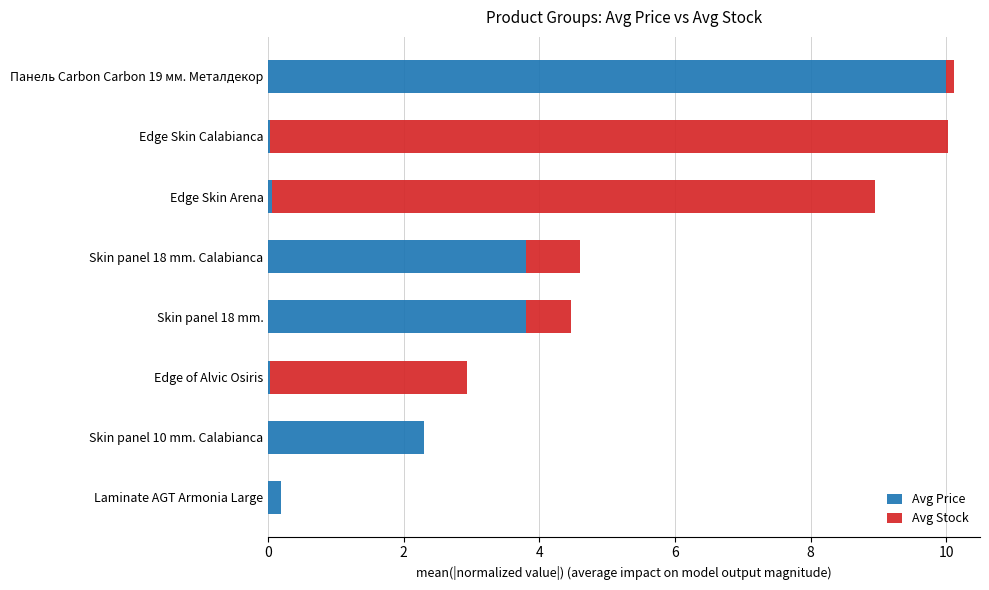

What is the sum of all Avg Price values?

20.2